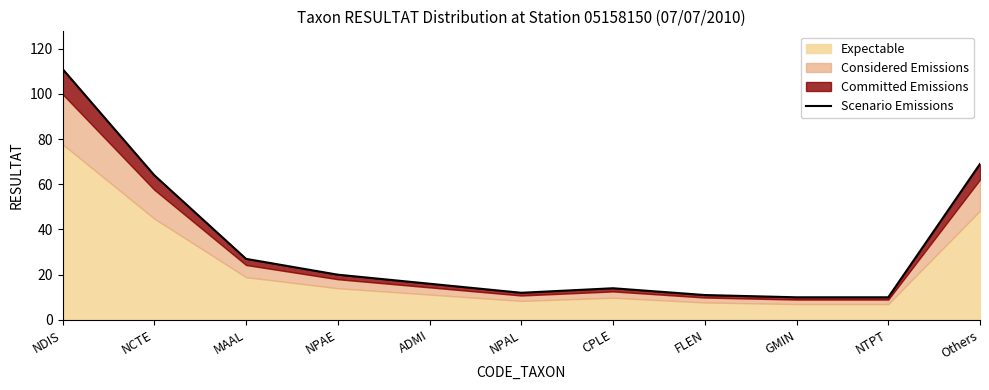

What is the difference between the second highest and minimum values?

59.0